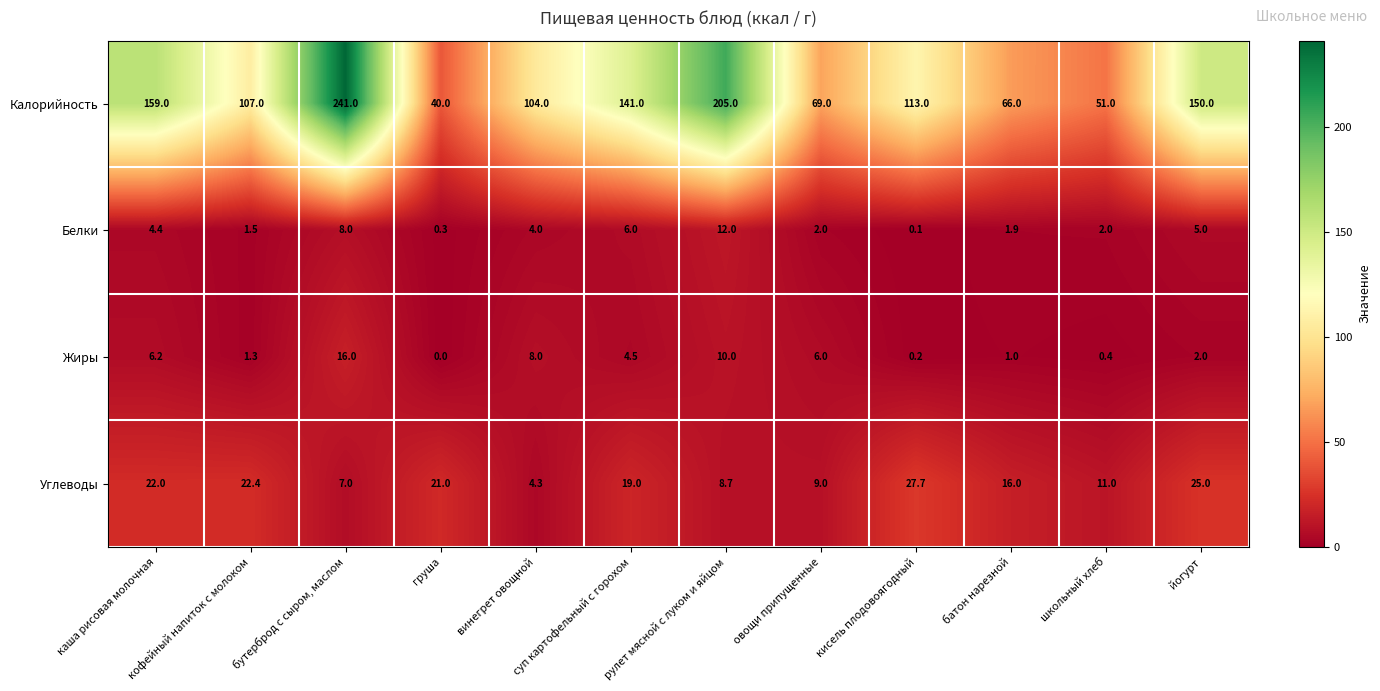

At which label is Жиры closest to 8?

винегрет овощной